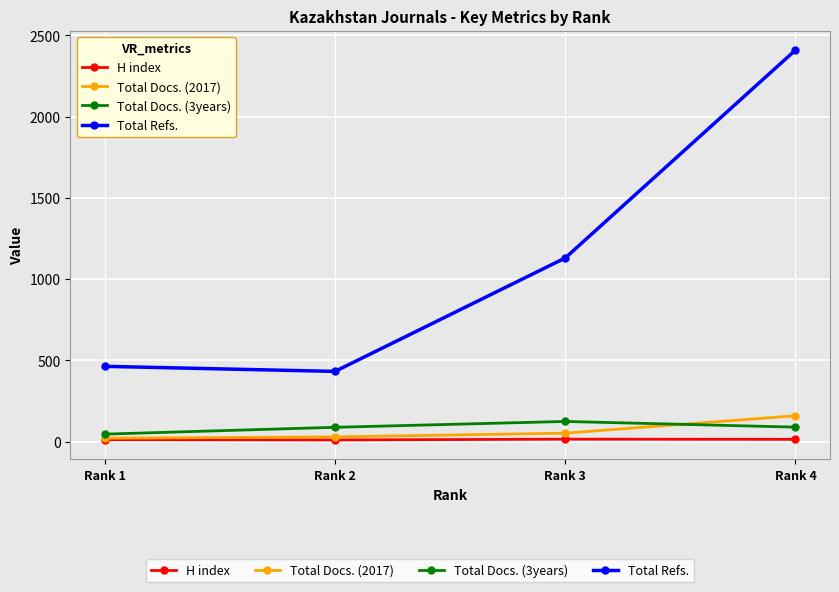

What is the sum of all H index values?

51